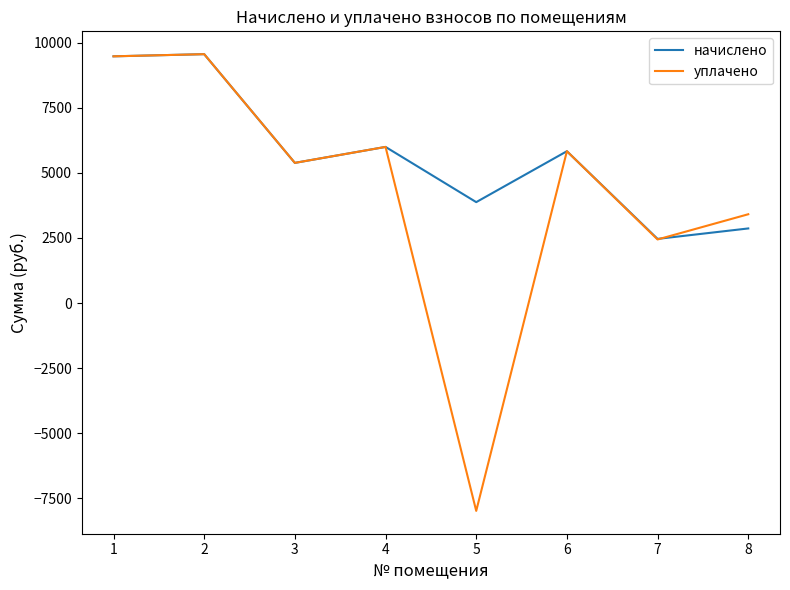

Reading left to right, extract all data points from this chart.

начислено: 1=9472.3	2=9555.1	3=5382.0	4=5994.7	5=3875.0	6=5829.1	7=2464.1	8=2864.9
уплачено: 1=9472.3	2=9555.1	3=5382.0	4=5994.7	5=-7977.6	6=5829.1	7=2442.1	8=3410.0